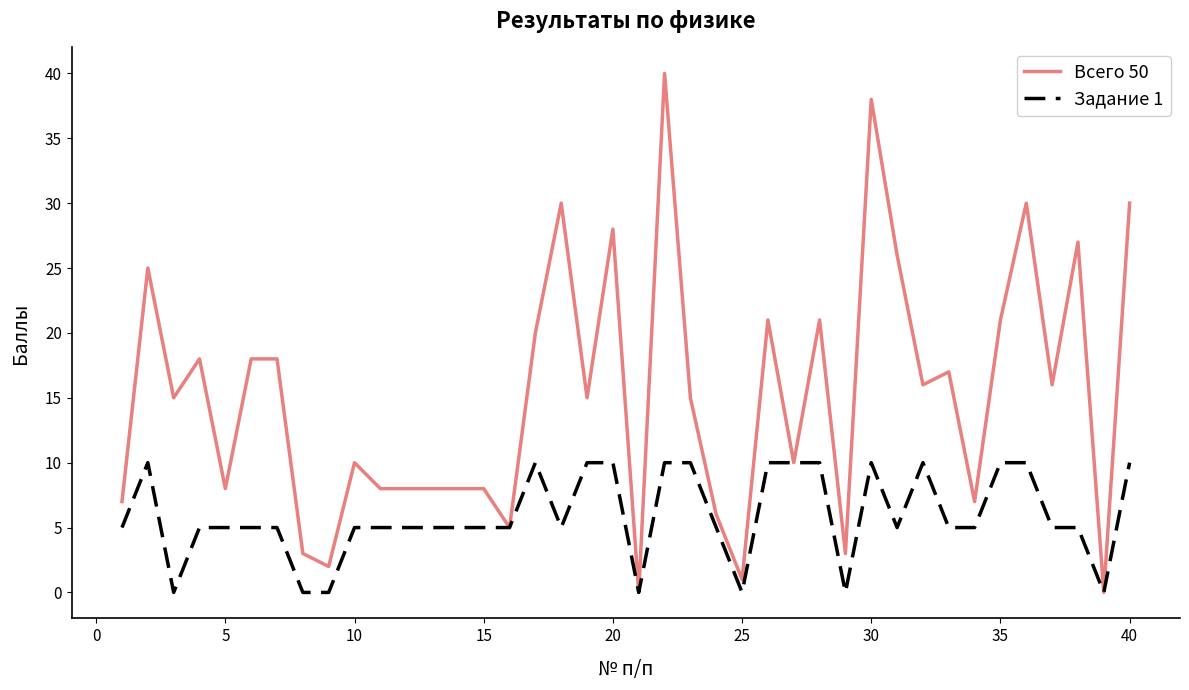

List the series in order of their overall mean, highest first.

Всего 50, Задание 1